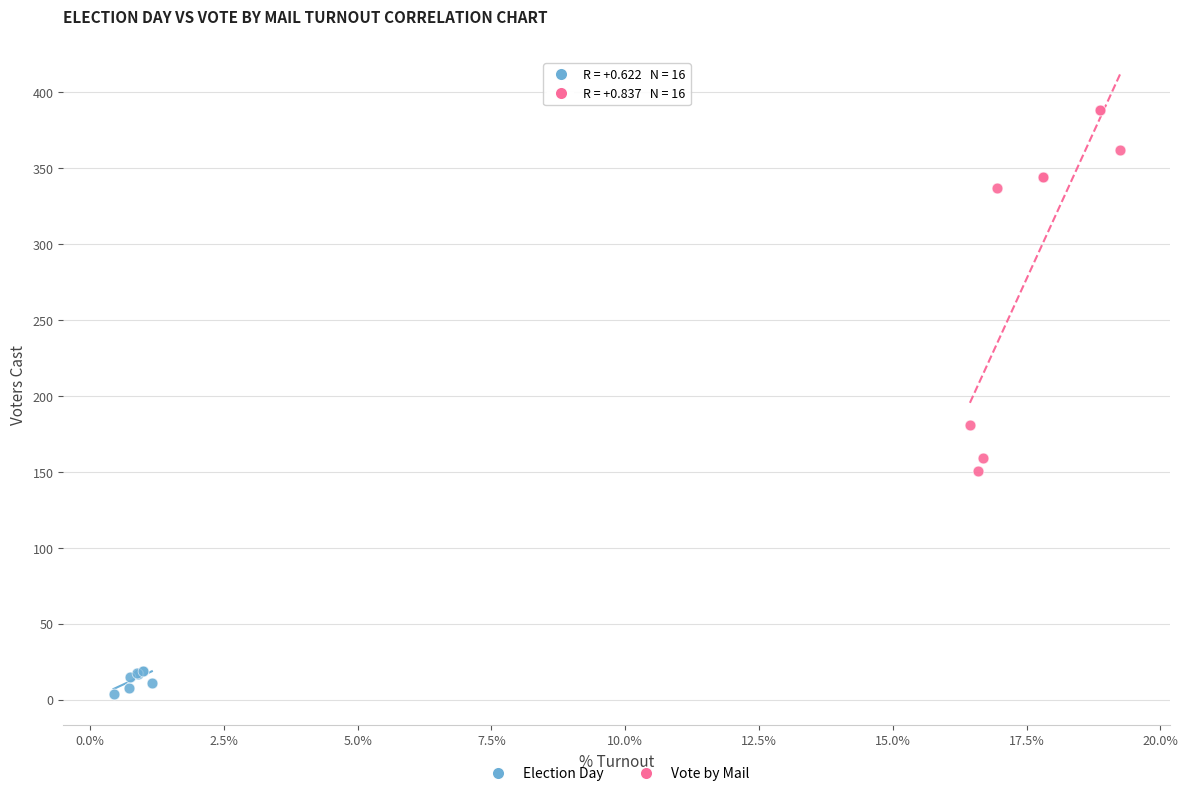

Which series contains the highest Y value?

Vote by Mail